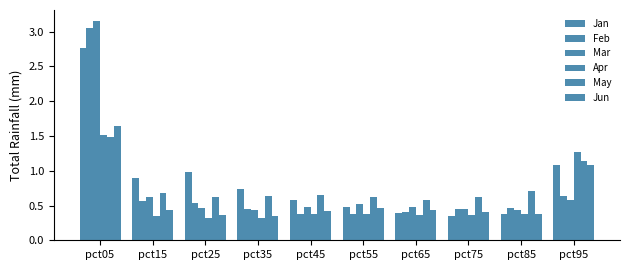

What is the difference between the highest and lowest values at pct75?

0.3